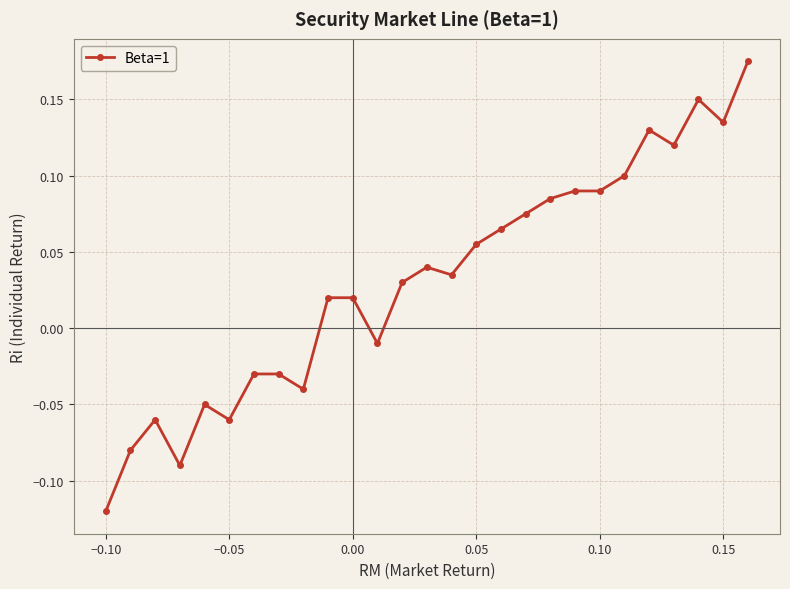

What is the difference between the maximum and minimum values?

0.3